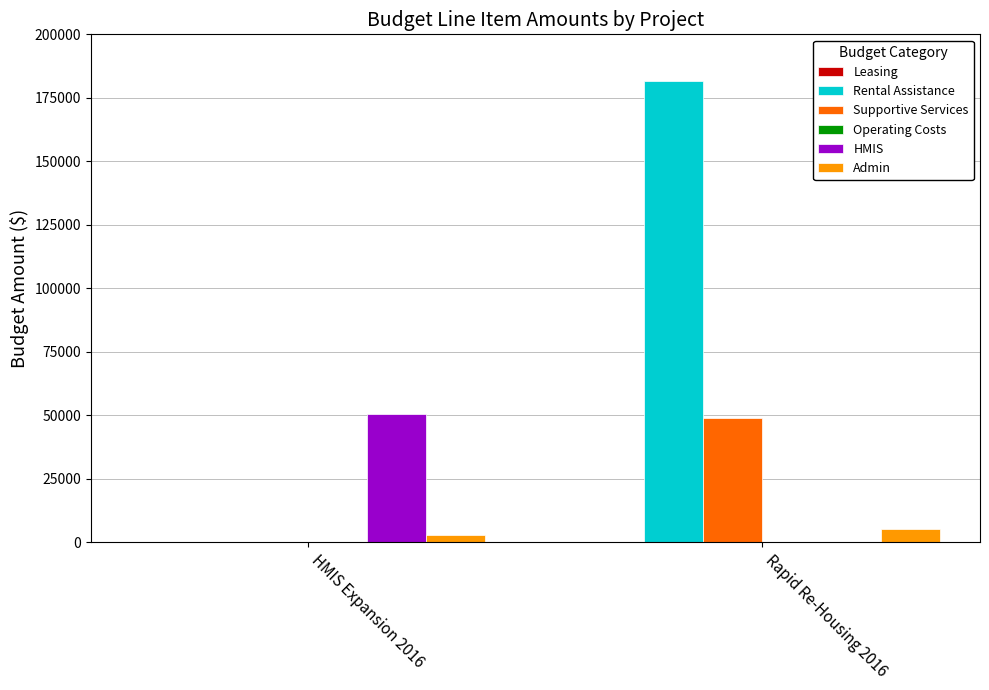

How many series are shown in this chart?

4